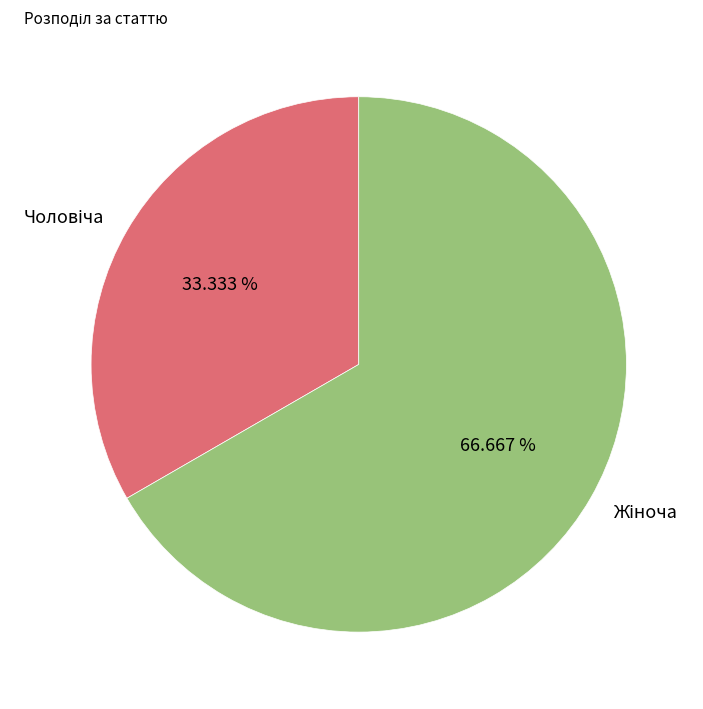

How many segments does this pie chart have?

2